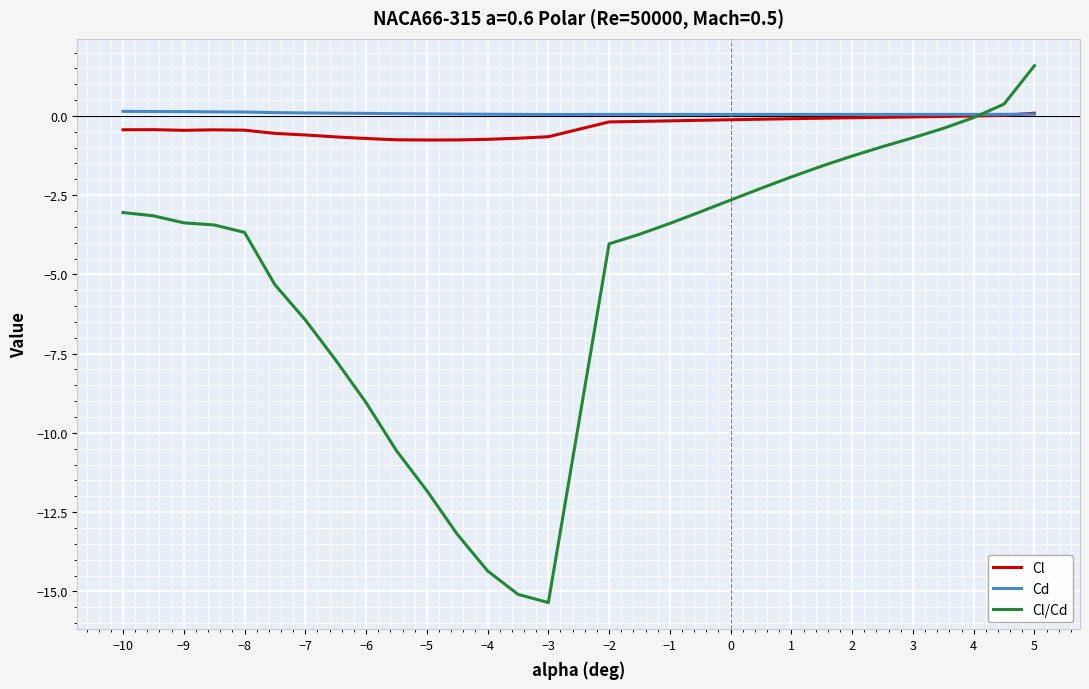

What is the average value of the Cd series?

0.1